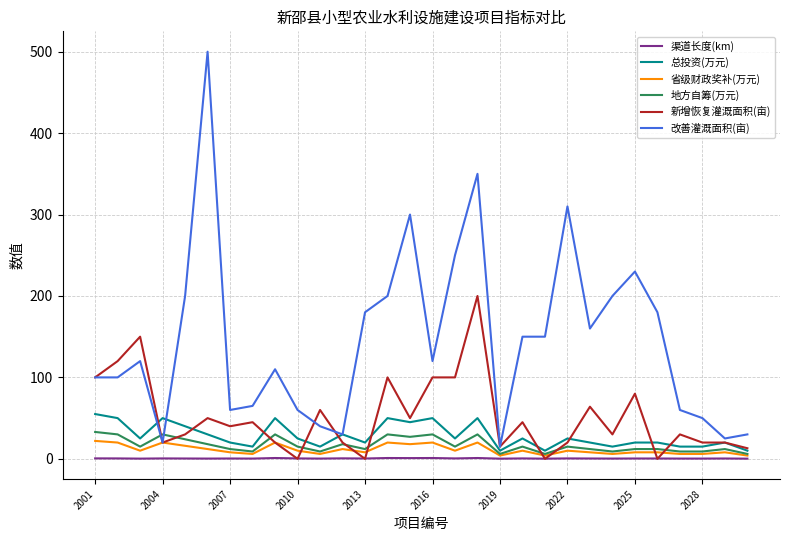

Which series has the largest total across all categories?

改善灌溉面积(亩)